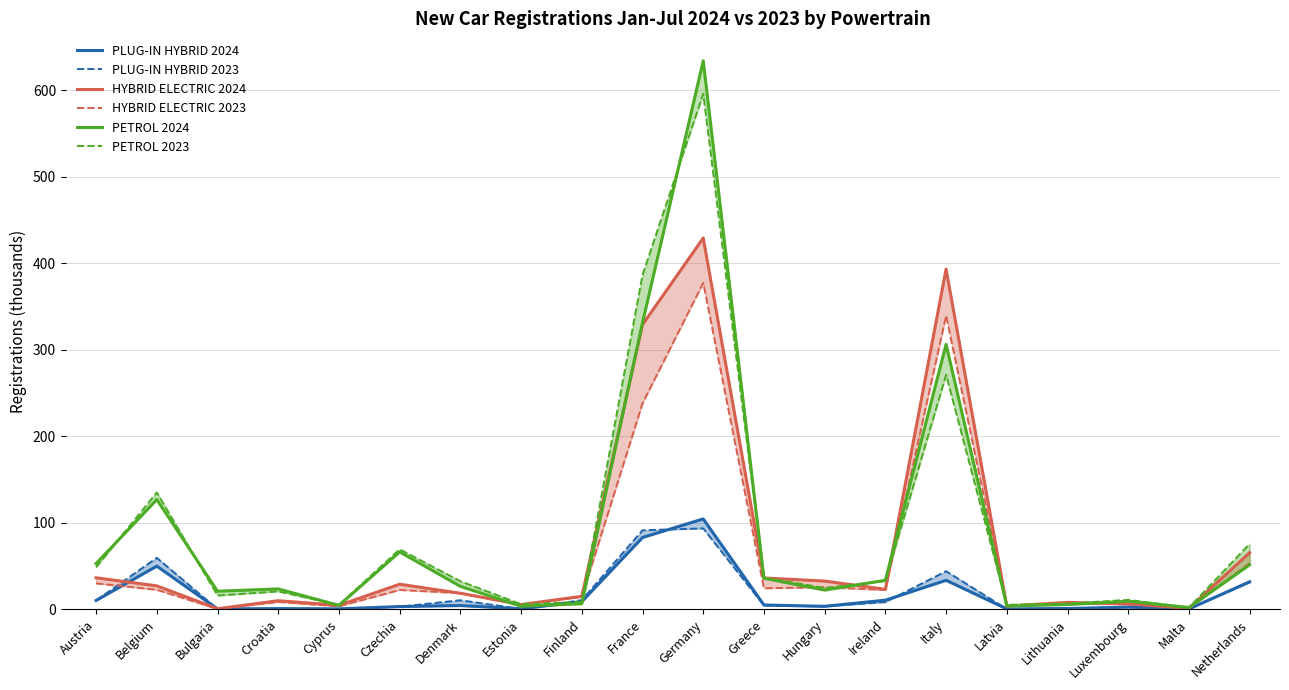

At which category is the sum across all series the highest?

Germany